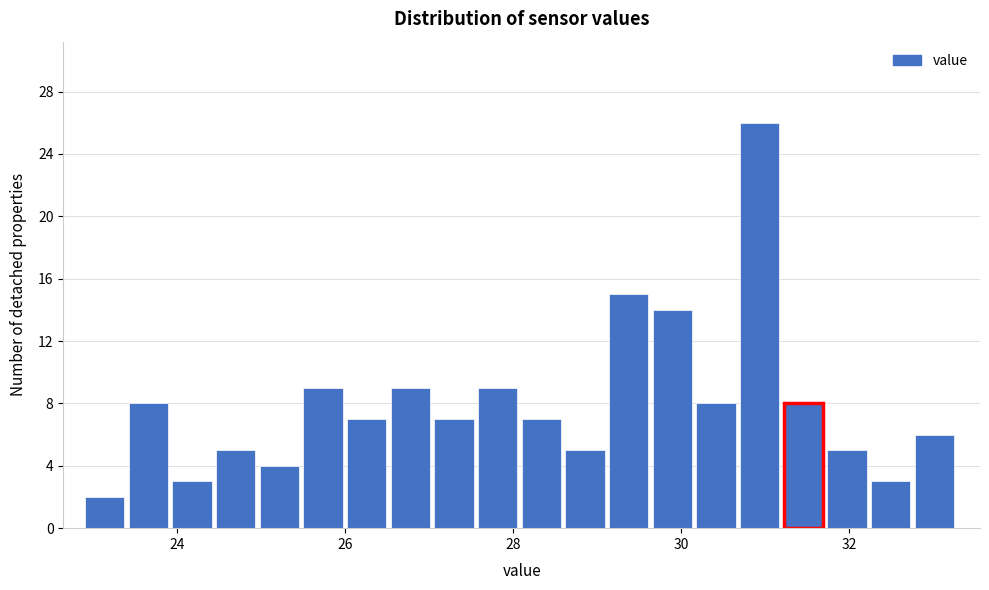

Read against the x-axis, roughly where is the centre of the tallest bar?

31.0